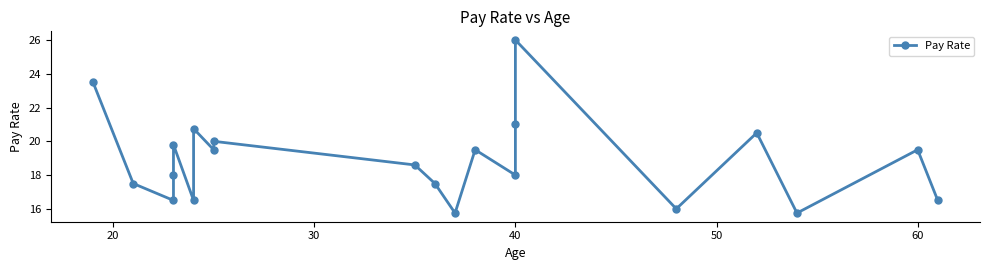

What is the difference between the second highest and second lowest values?

7.8